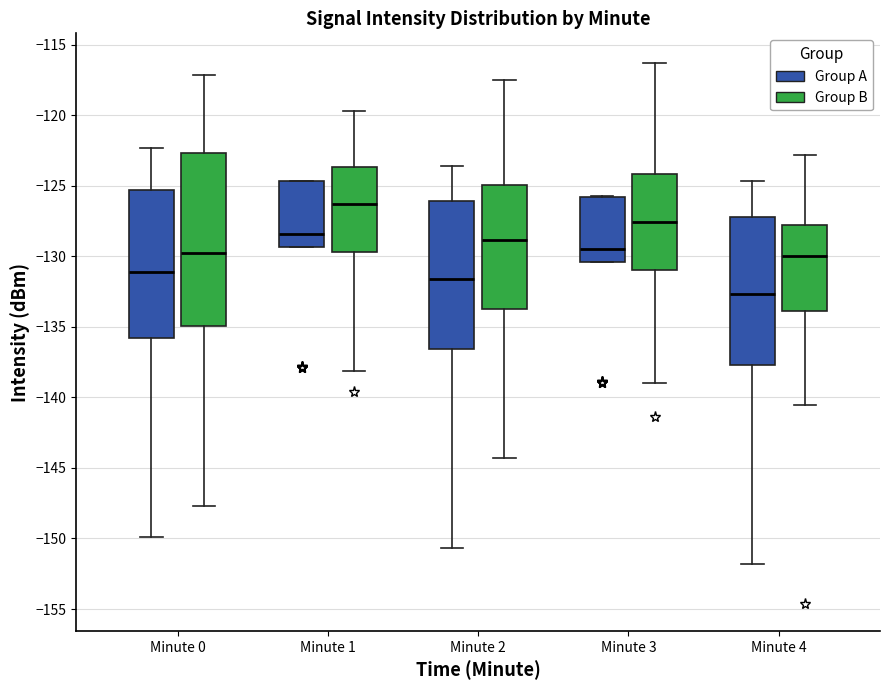

Reading left to right, transcribe this box plot: for each box, give where its median line is, the range the box spans, and where its two whiskers end, as read against the y-axis. The values are not printed on the chart, so give them approximately, as read against the axis.

Minute 0 (Group A): median -131.0, box -136.0 to -125.5, whiskers -150.0 to -122.5
Minute 0 (Group B): median -130.0, box -135.0 to -122.5, whiskers -147.5 to -117.0
Minute 1 (Group A): median -128.5, box -129.5 to -124.5, whiskers -129.5 to -124.5
Minute 1 (Group B): median -126.5, box -129.5 to -123.5, whiskers -138.0 to -119.5
Minute 2 (Group A): median -131.5, box -136.5 to -126.0, whiskers -150.5 to -123.5
Minute 2 (Group B): median -129.0, box -133.5 to -125.0, whiskers -144.5 to -117.5
Minute 3 (Group A): median -129.5, box -130.5 to -126.0, whiskers -130.5 to -125.5
Minute 3 (Group B): median -127.5, box -131.0 to -124.0, whiskers -139.0 to -116.5
Minute 4 (Group A): median -132.5, box -137.5 to -127.0, whiskers -152.0 to -124.5
Minute 4 (Group B): median -130.0, box -134.0 to -128.0, whiskers -140.5 to -123.0